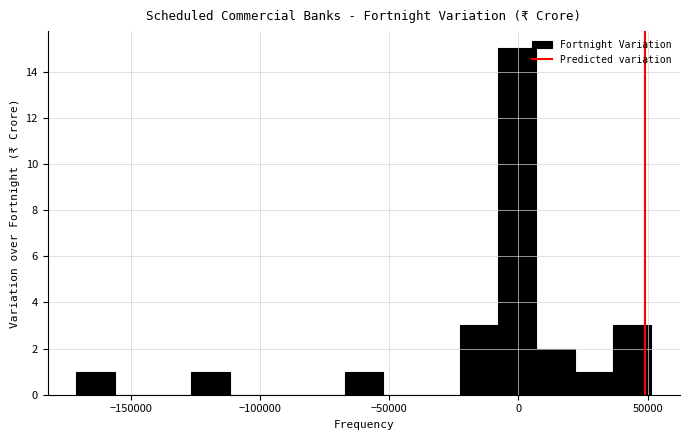

Around what value on the x-axis is the tallest bar? Give the approximate position of its centre, as read against the axis.

0